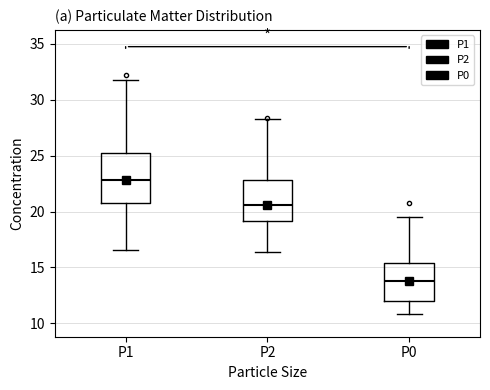

Which box has the highest median line?

P1